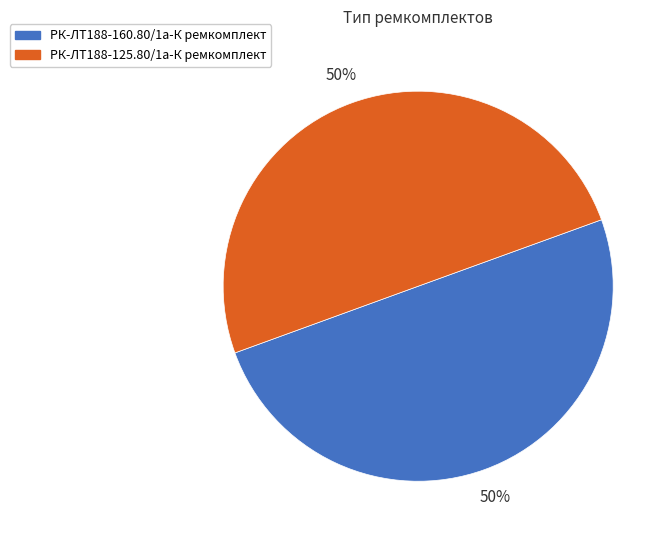

How many slices are in this pie chart?

2